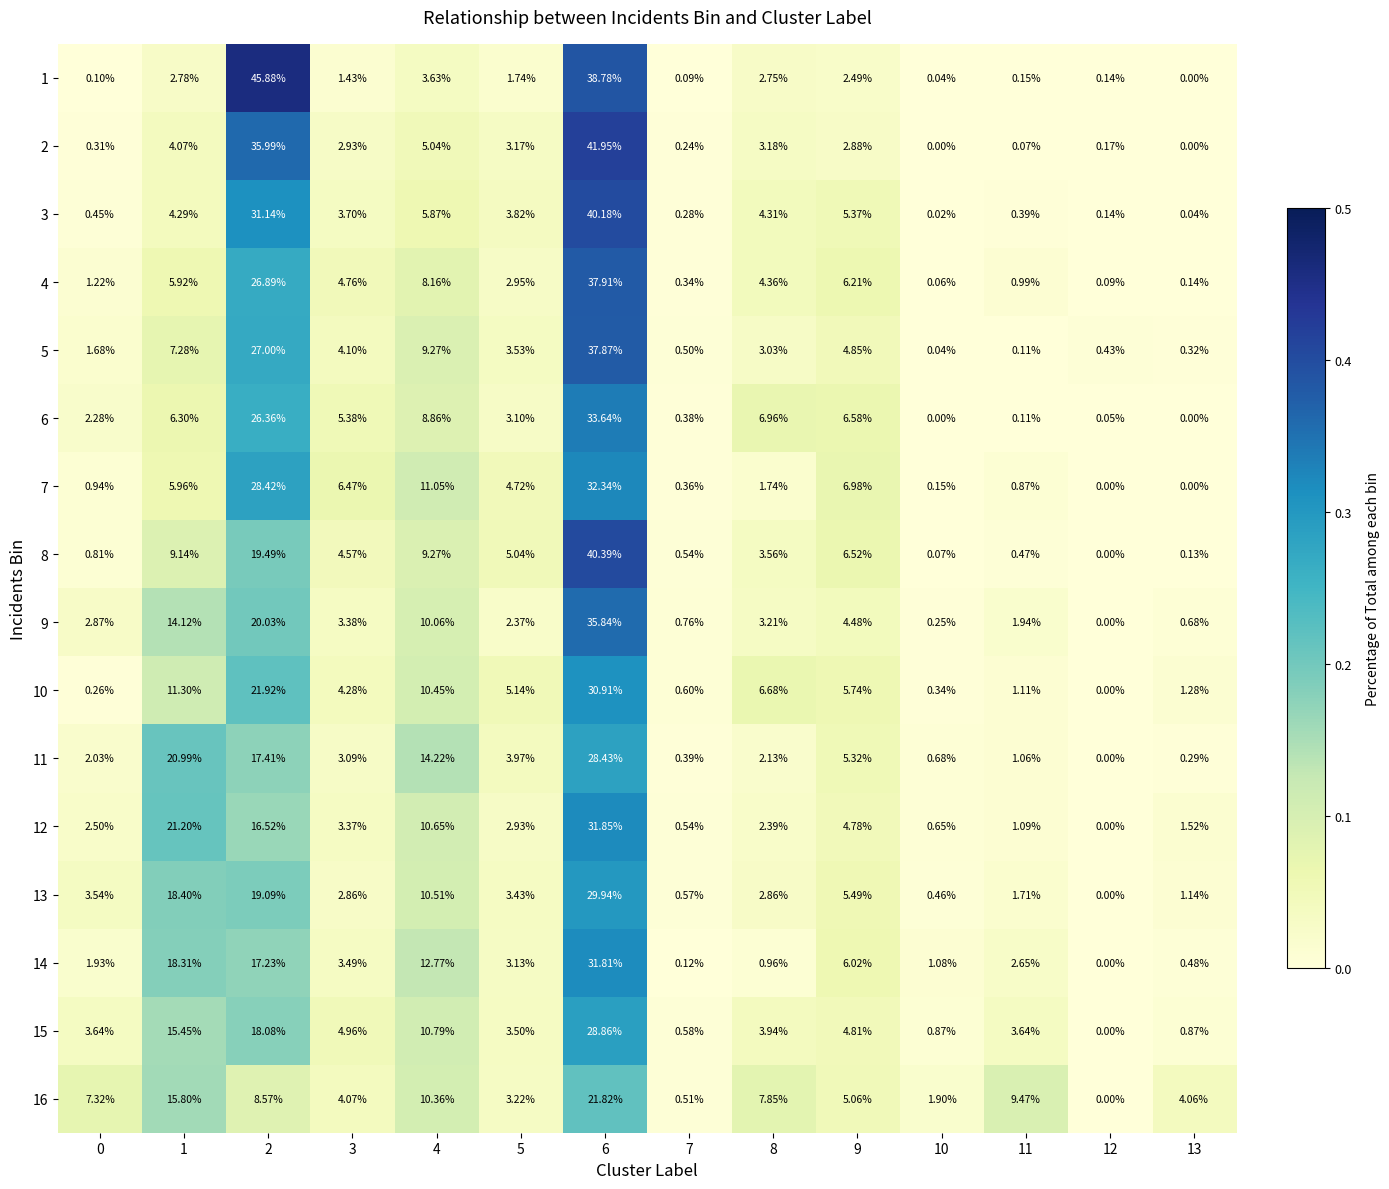

How many values in the 12 series are below 2?

5